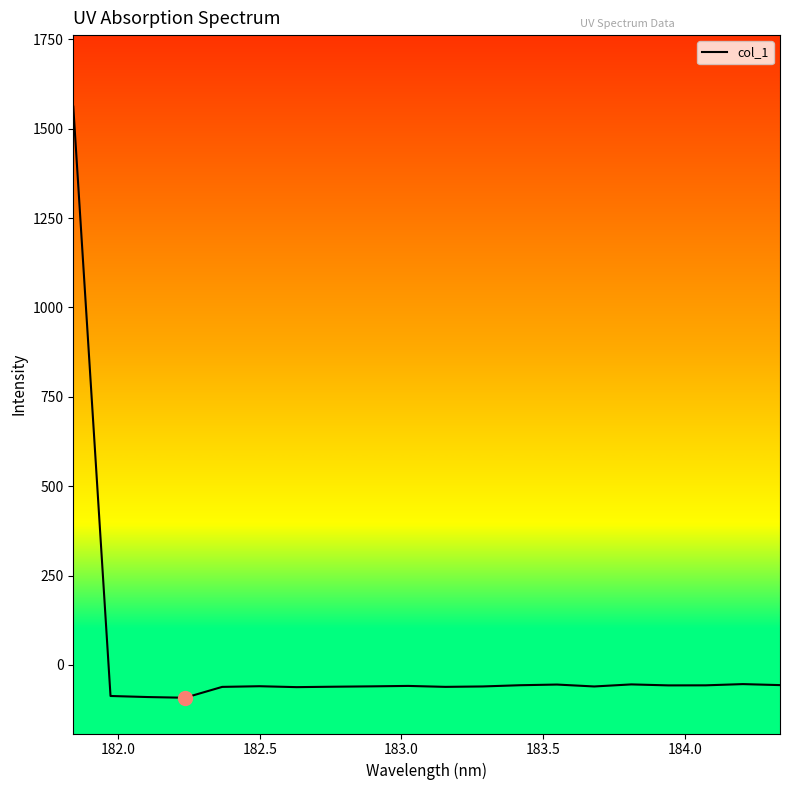

What is the maximum value shown in the chart?

1561.7